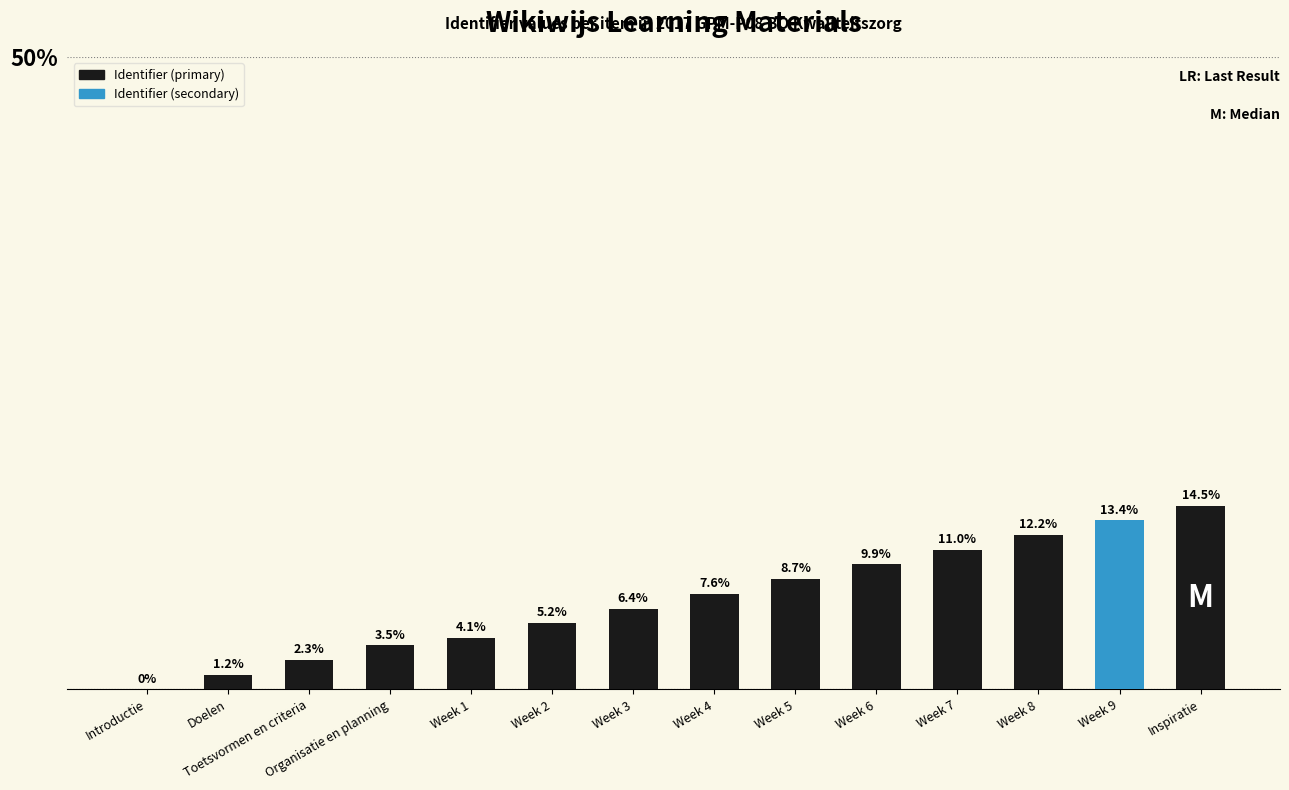

Approximately how many times larger is the value at Week 4 compared to Week 3?

1.2